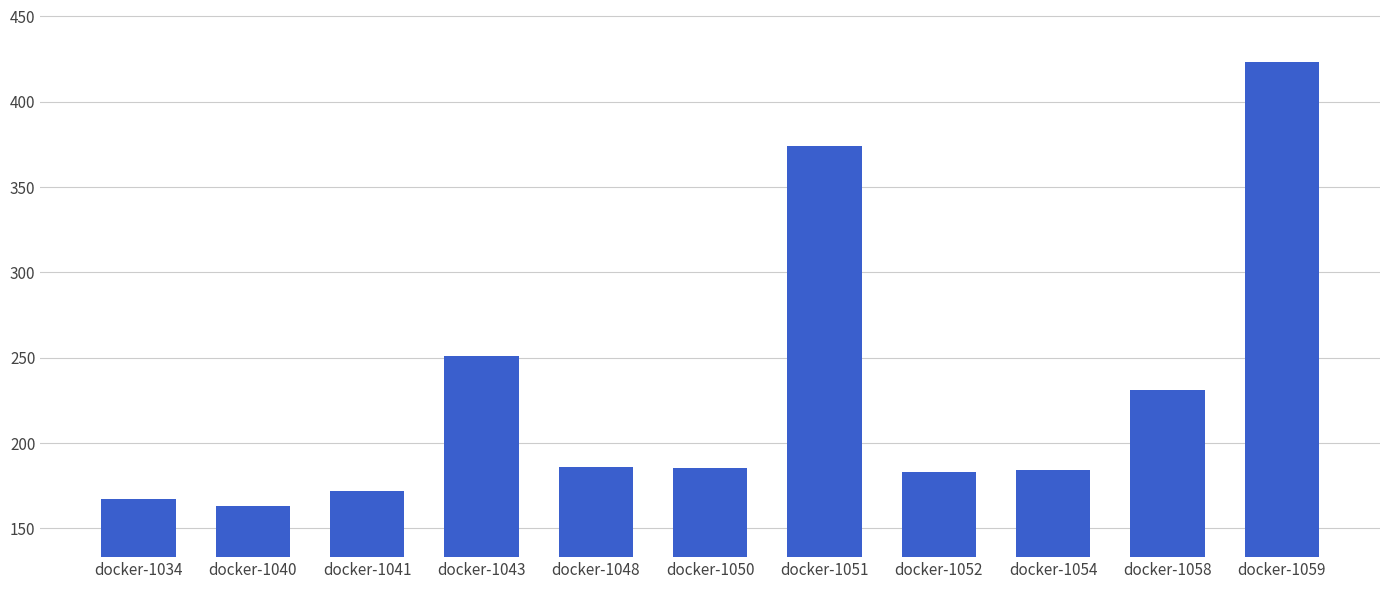

What is the change in value from docker-1052 to docker-1059?

+240